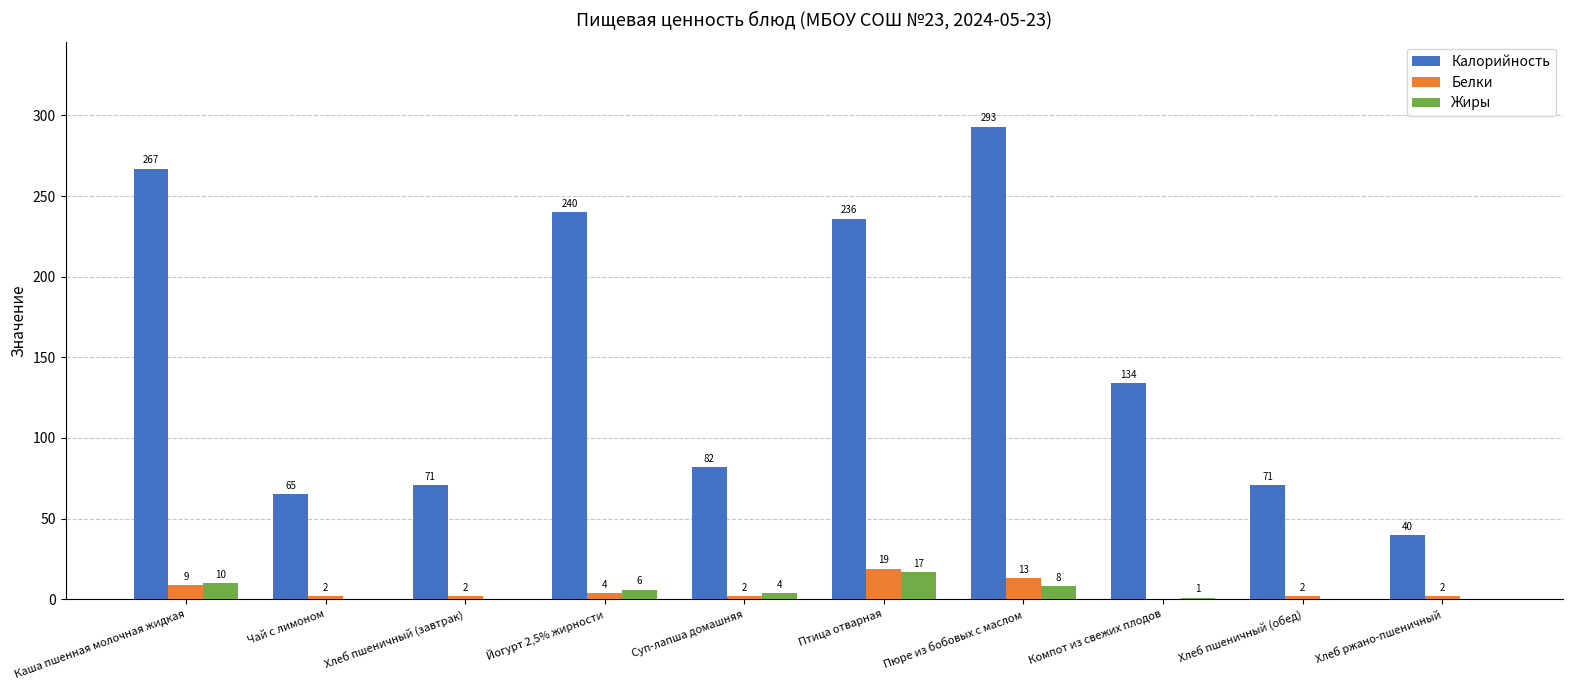

How many Белки values are between 2 and 9?

7